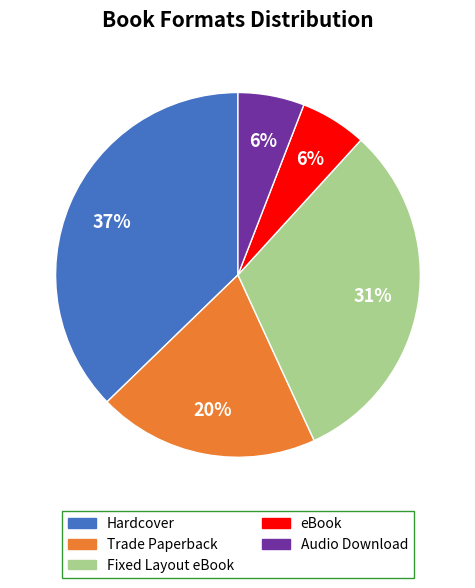

The Hardcover slice represents 37% of the pie. True or false?

True